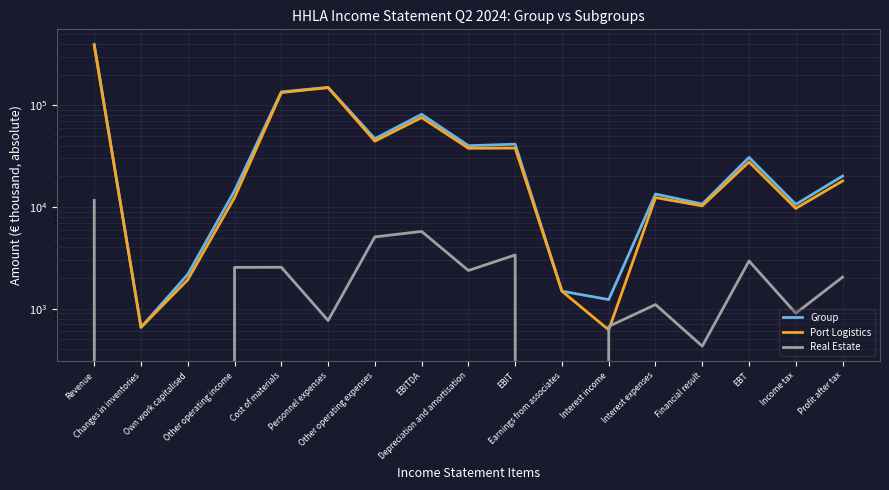

Which category has the highest value across all series?

Revenue